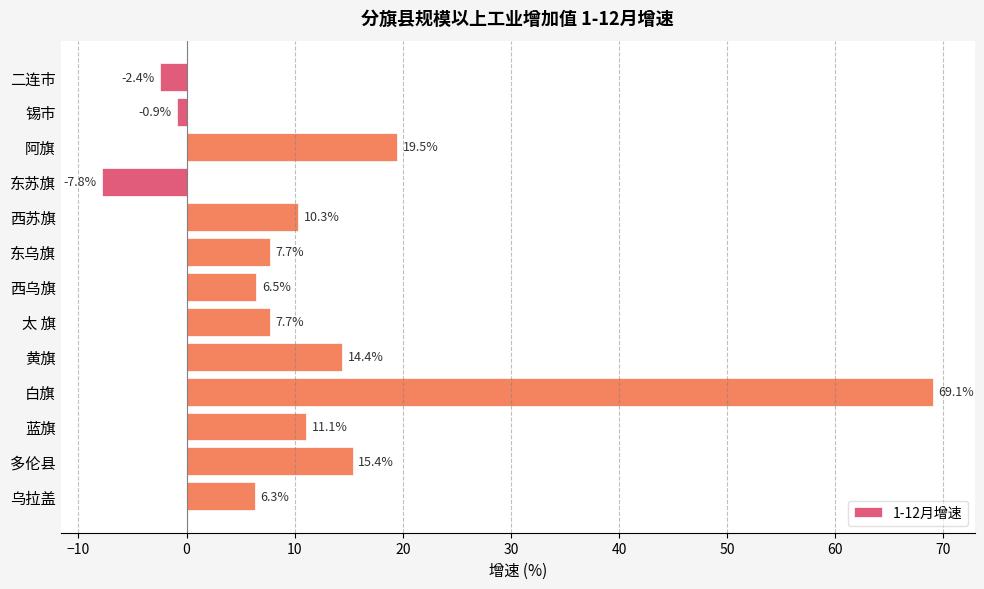

What is the ratio of the value at 西乌旗 to the value at 太 旗?

0.8